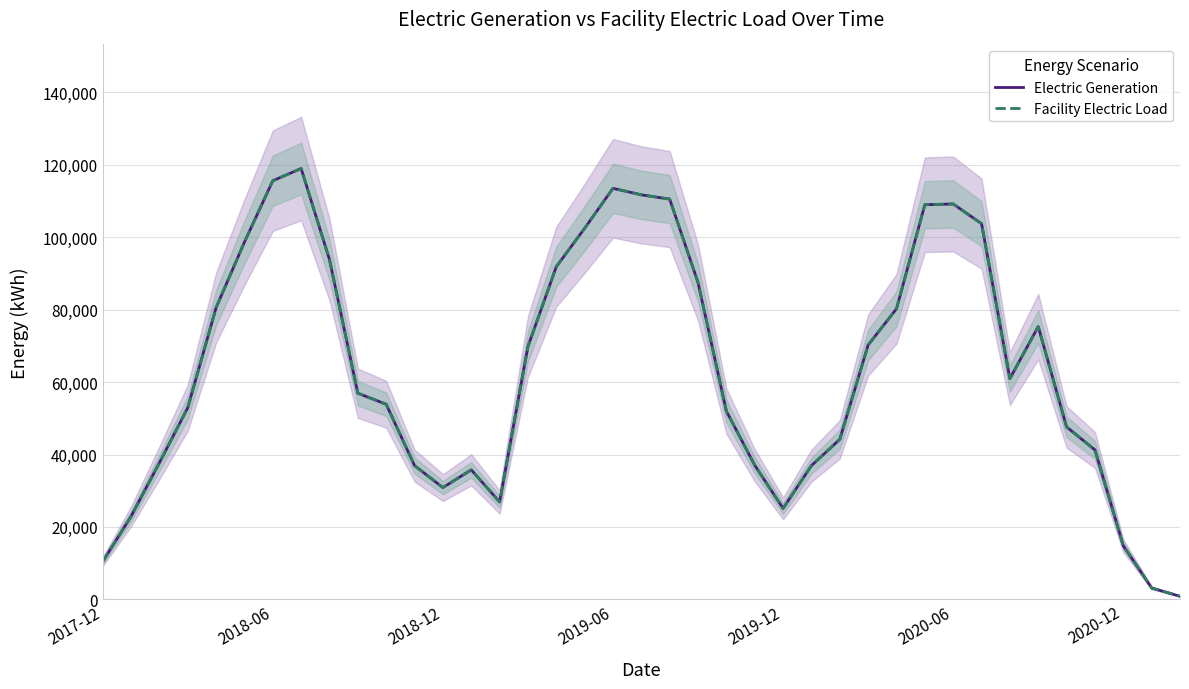

Rank the series by their maximum value, from lowest to highest.

Electric Generation, Facility Electric Load